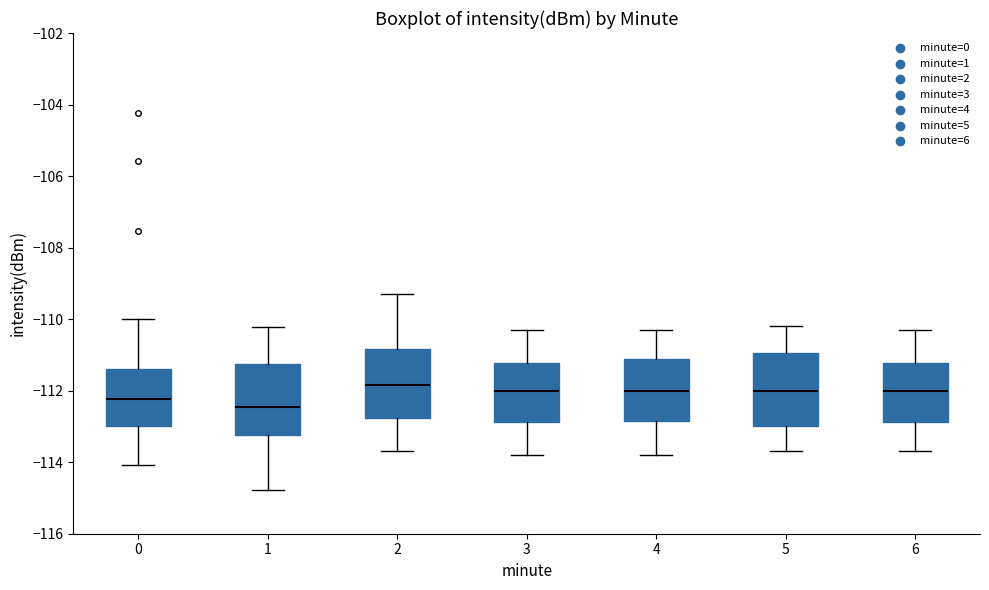

Where is the upper edge of the box at x = 4 on the y-axis? The values are not printed on the chart, so give them approximately, as read against the axis.

-111.2